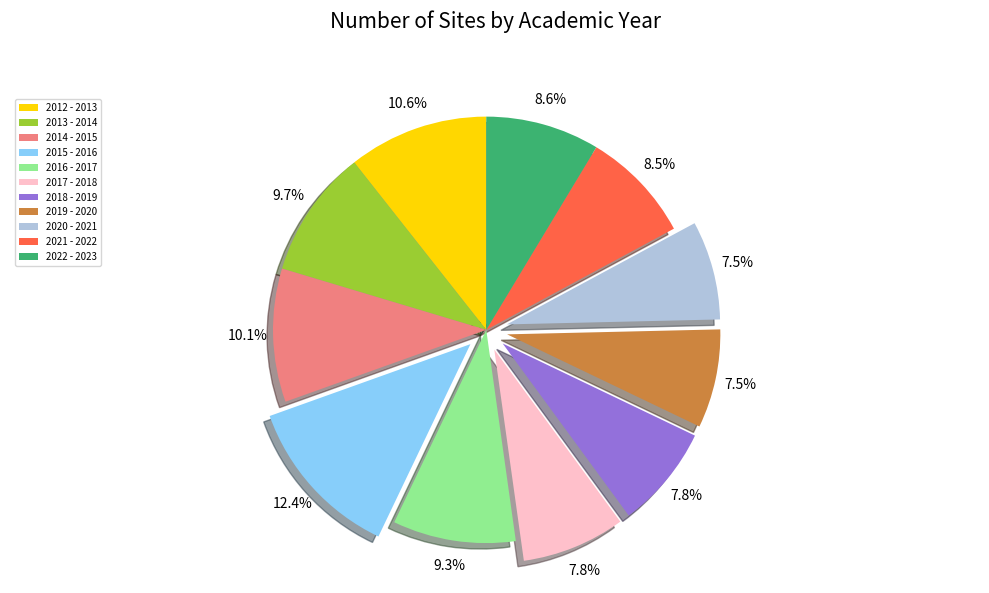

How many segments does this pie chart have?

11